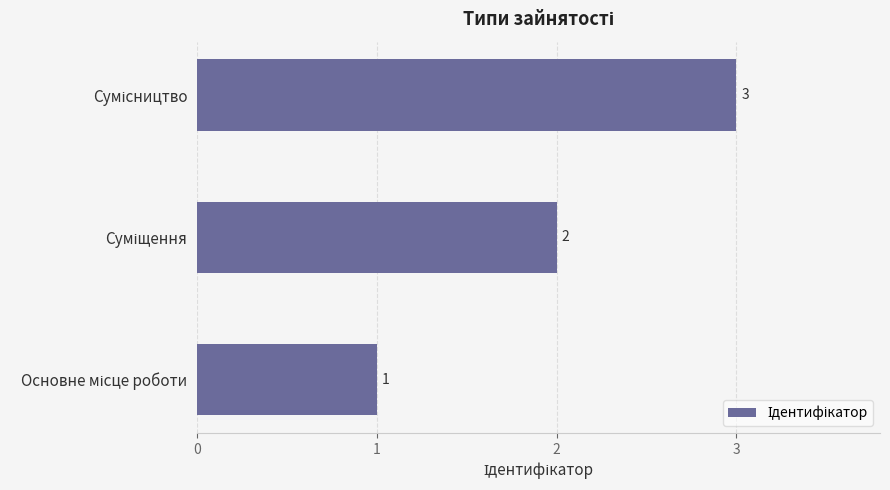

How many values are between 1 and 3?

3